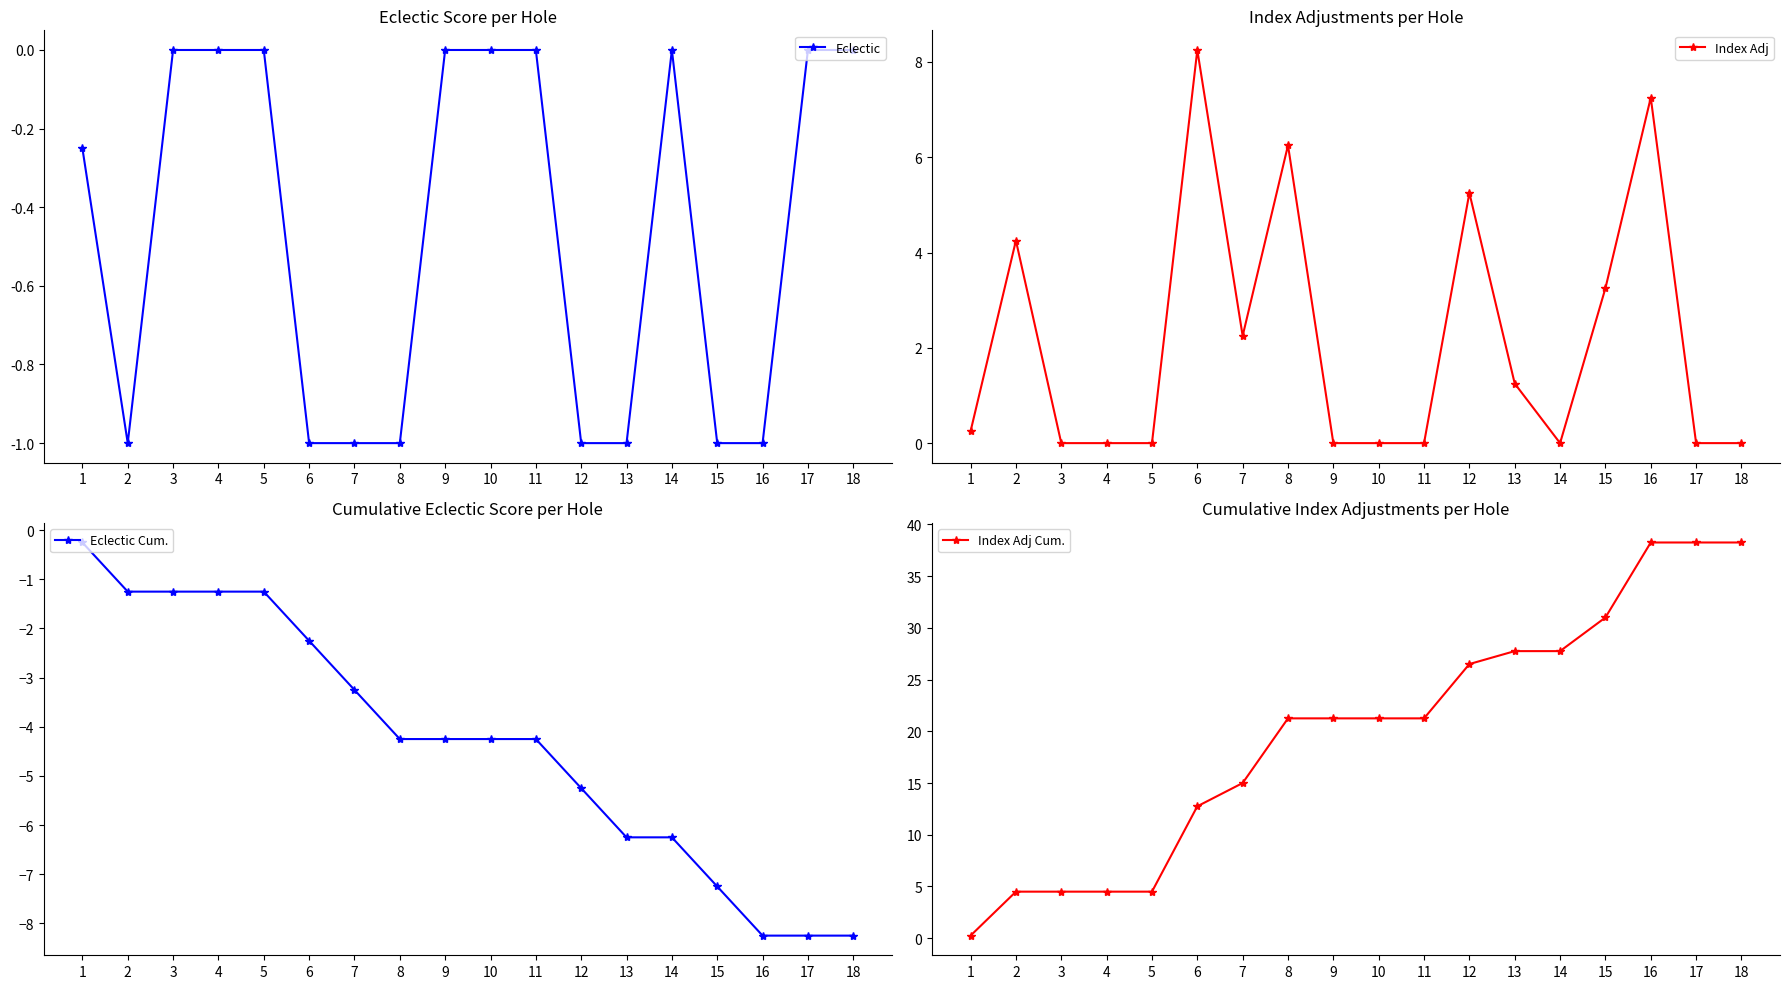

The value of Index Adj Cum. at 11 is 4.8. True or false?

False